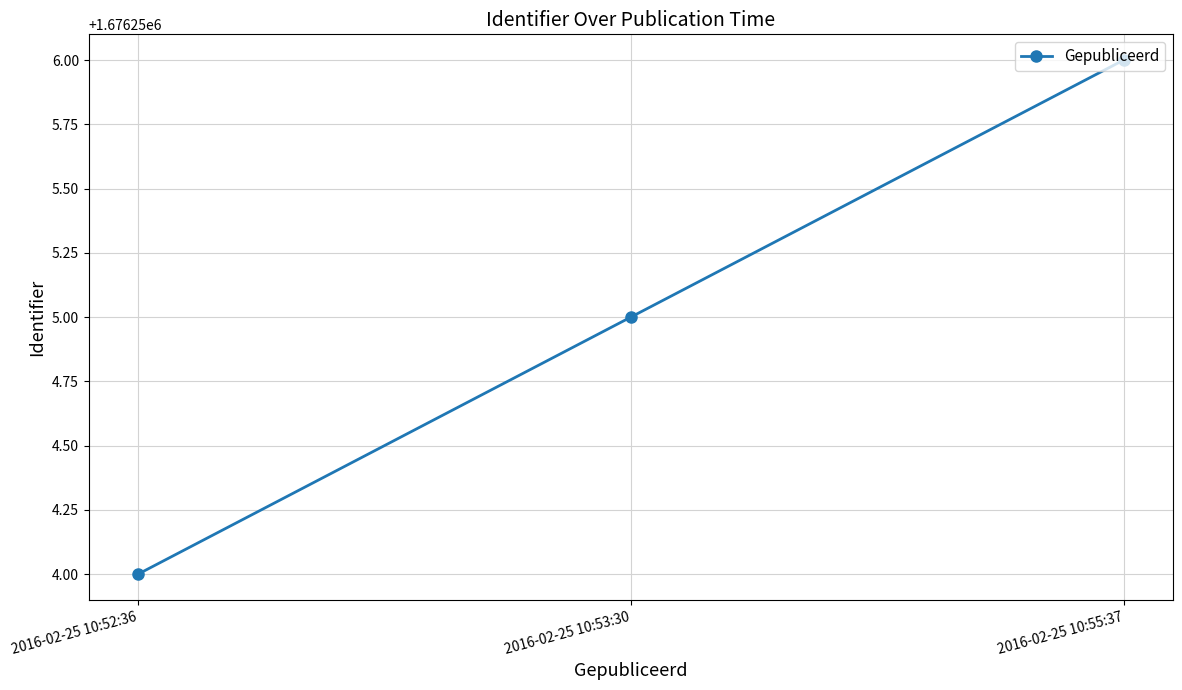

Where is the data nearest to the value 1676255?

2016-02-25 10:53:30